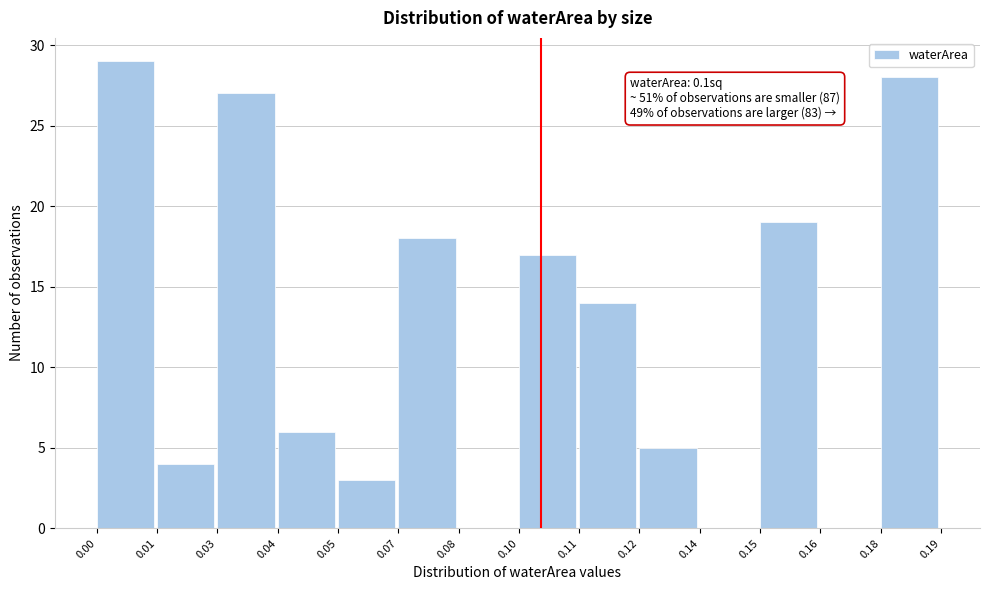

Reading left to right, what are all the values shown in this chart?

0.00=29	0.01=4	0.03=27	0.04=6	0.05=3	0.07=18	0.08=0	0.10=17	0.11=14	0.12=5	0.14=0	0.15=19	0.16=0	0.18=28